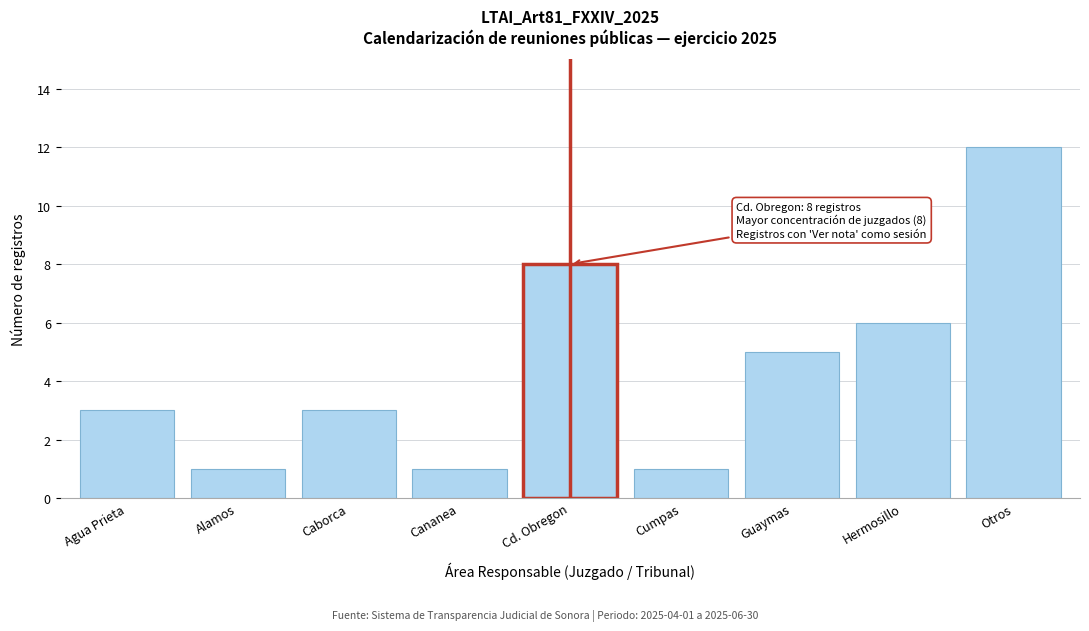

Reading right to left, what are all the values shown in this chart?

12	6	5	1	8	1	3	1	3